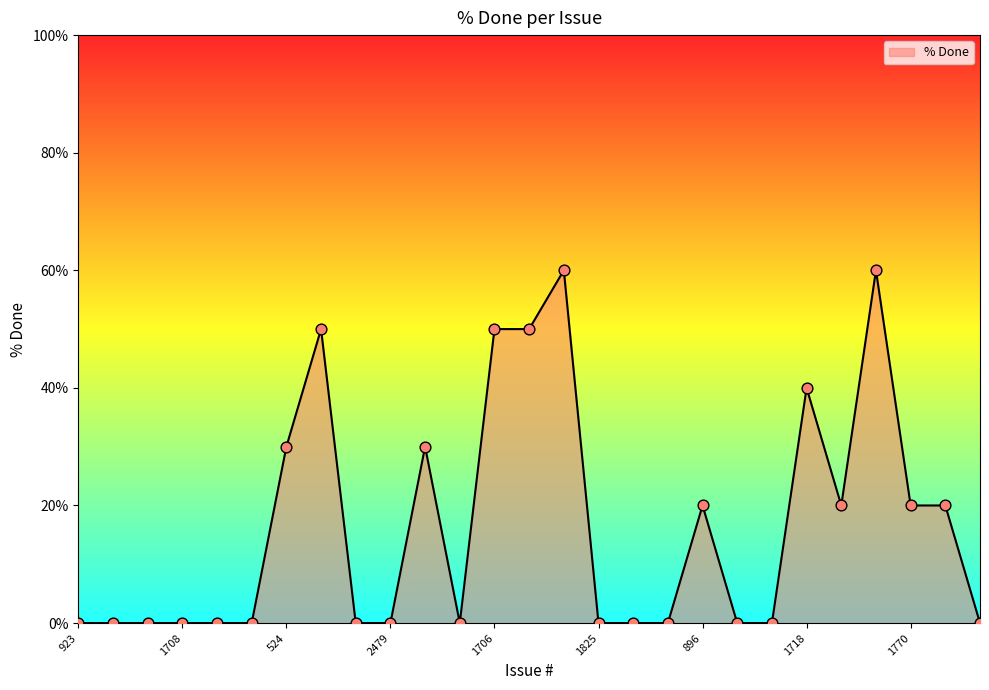

What is the greatest value displayed?

60